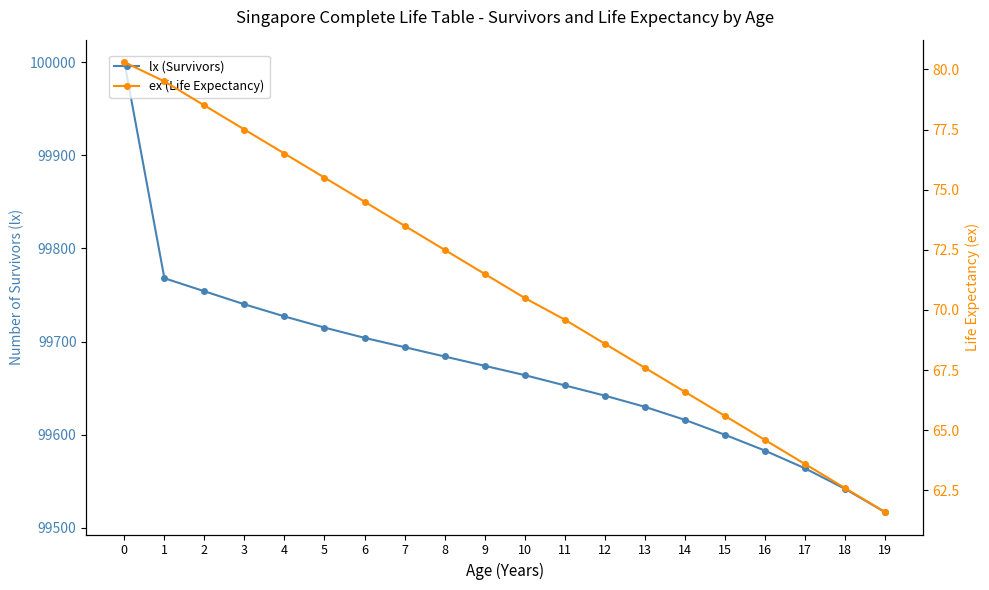

Reading left to right, list all the values displayed in this chart.

lx (Survivors): 100000.0	99768.0	99754.0	99740.0	99727.0	99715.0	99704.0	99694.0	99684.0	99674.0	99664.0	99653.0	99642.0	99630.0	99616.0	99600.0	99583.0	99564.0	99542.0	99517.0
ex (Life Expectancy): 80.3	79.5	78.5	77.5	76.5	75.5	74.5	73.5	72.5	71.5	70.5	69.6	68.6	67.6	66.6	65.6	64.6	63.6	62.6	61.6